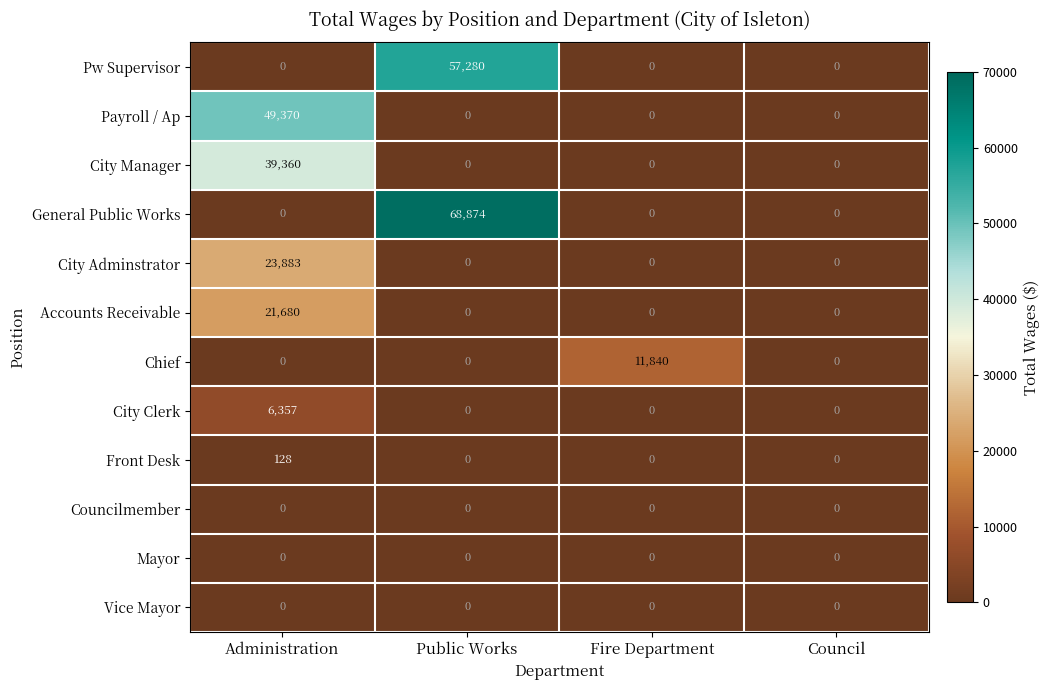

Is the value of Payroll / Ap at Public Works greater than the value of Pw Supervisor at Public Works?

No